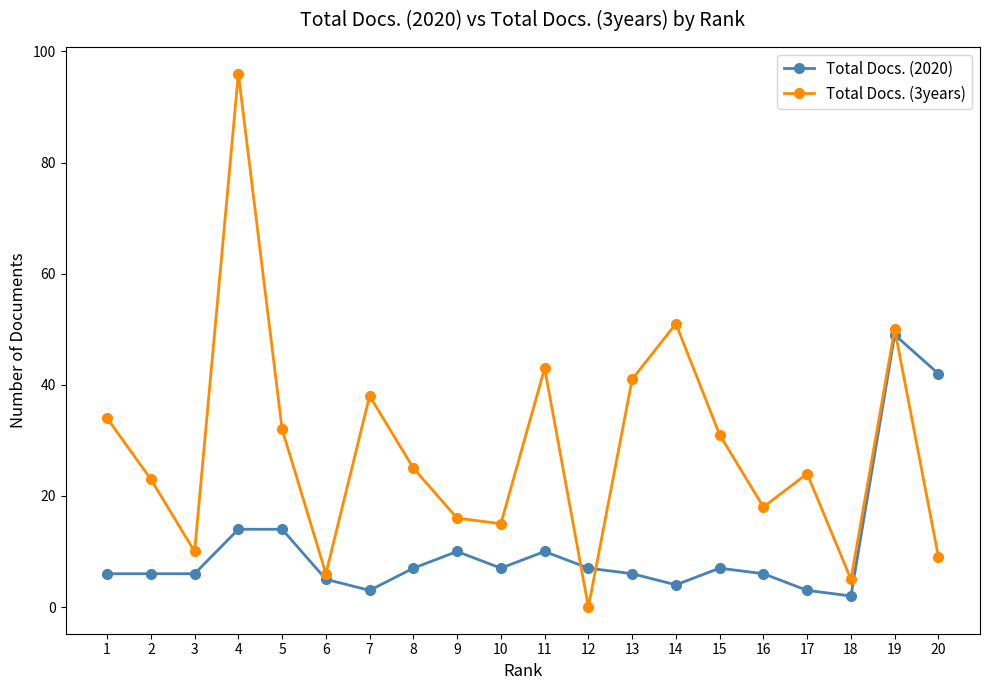

How many series are shown in this chart?

2